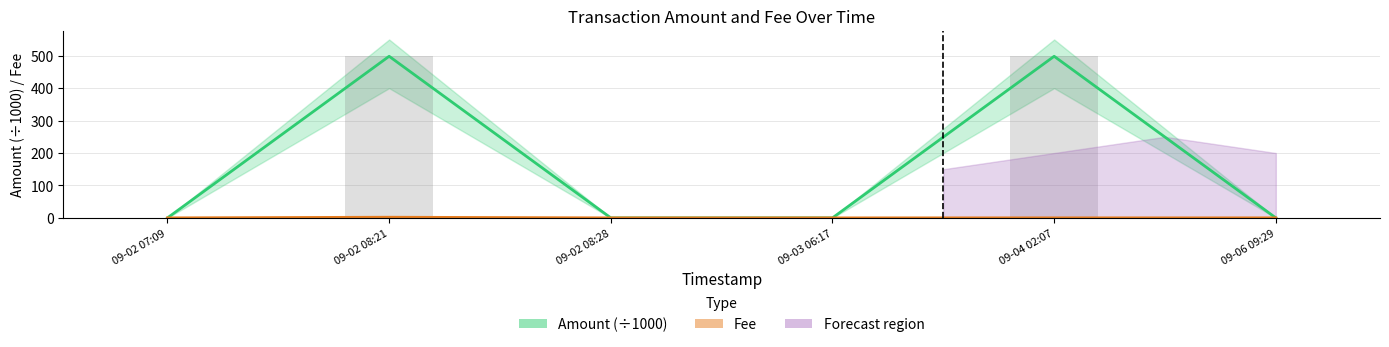

Which series has the largest range (max minus min)?

Amount (normalized ÷1000)